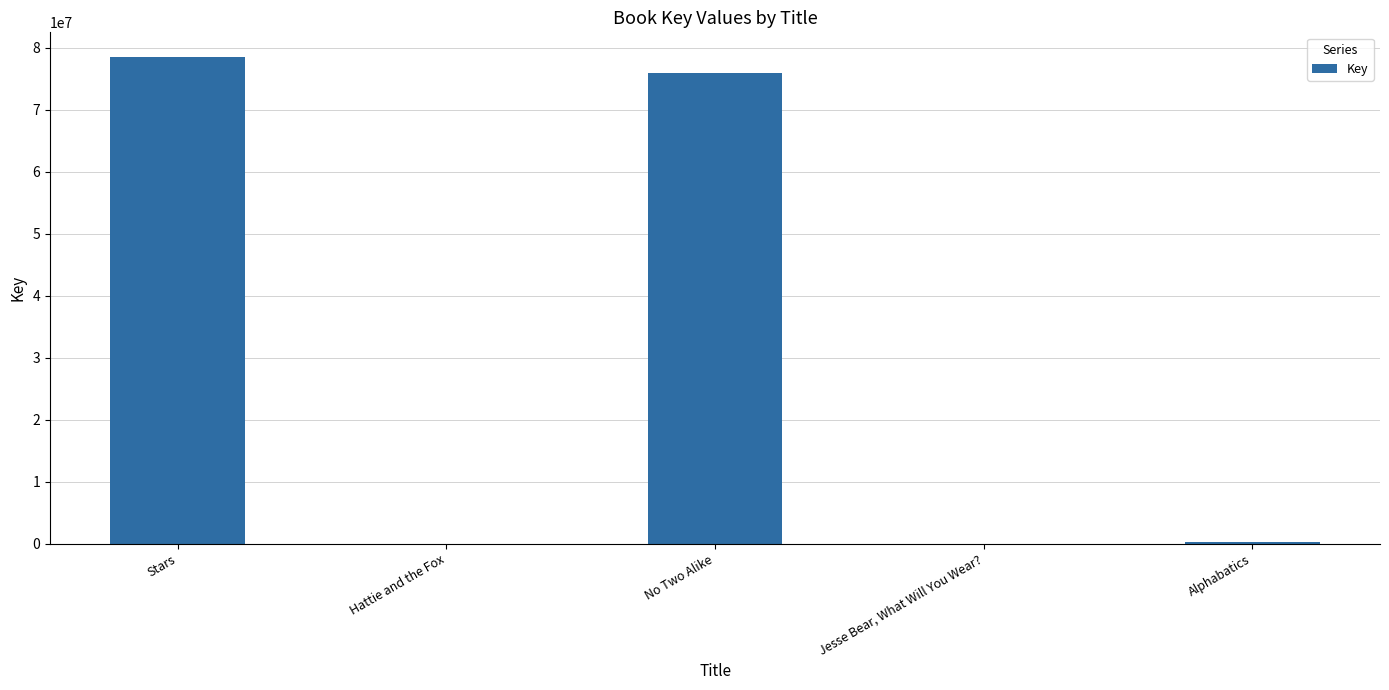

Approximately how many times larger is the value at Stars compared to Jesse Bear, What Will You Wear??

15282.8